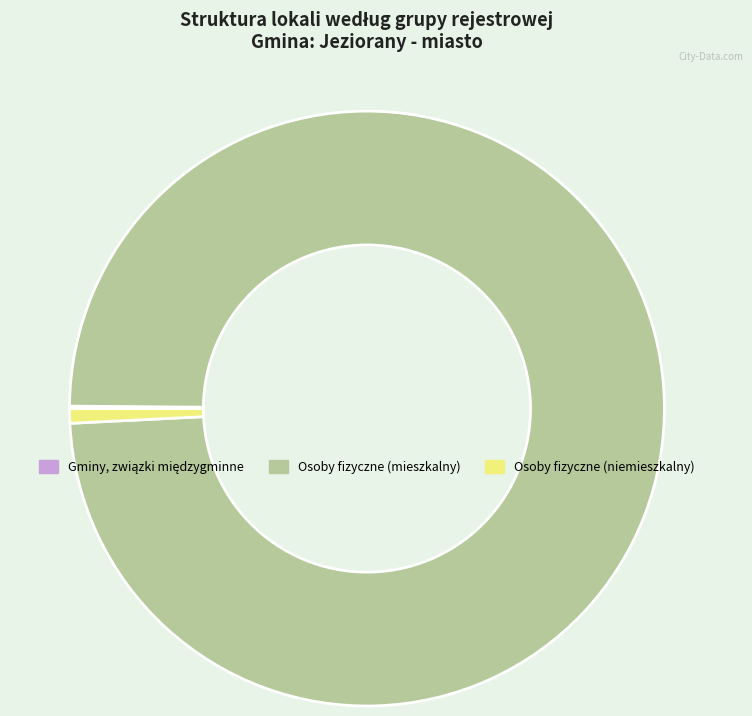

What is the majority slice?

Osoby fizyczne (mieszkalny)